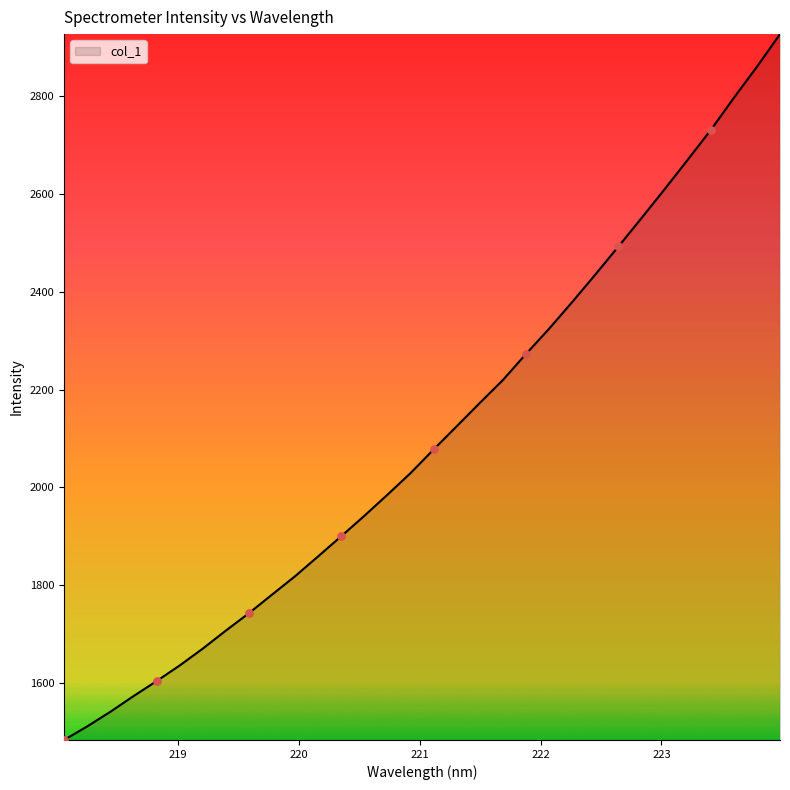

What is the difference between the maximum and minimum values?

1441.6